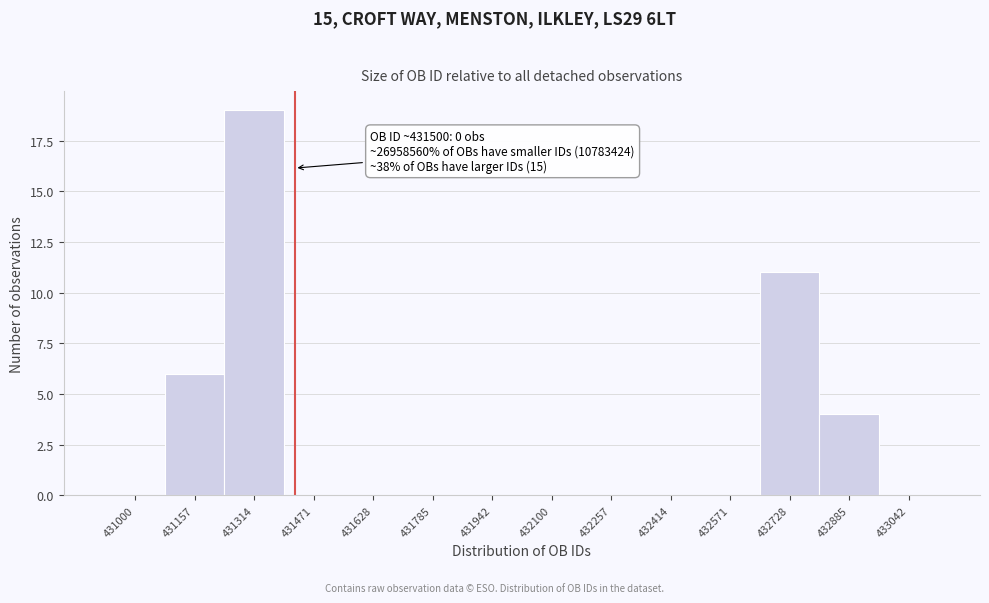

Reading left to right, extract all data points from this chart.

431000=0	431157=6	431314=19	431471=0	431628=0	431785=0	431942=0	432100=0	432257=0	432414=0	432571=0	432728=11	432885=4	433042=0